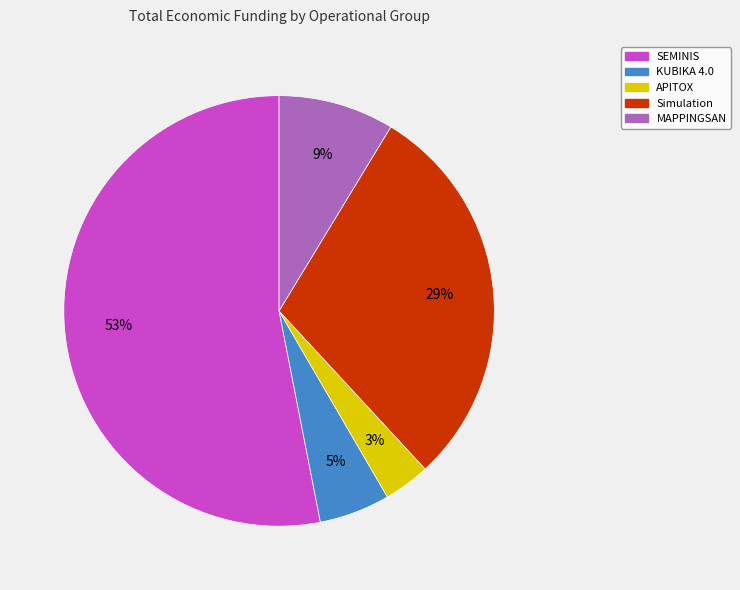

To the nearest percent, what percentage of the pie is Simulation?

29%